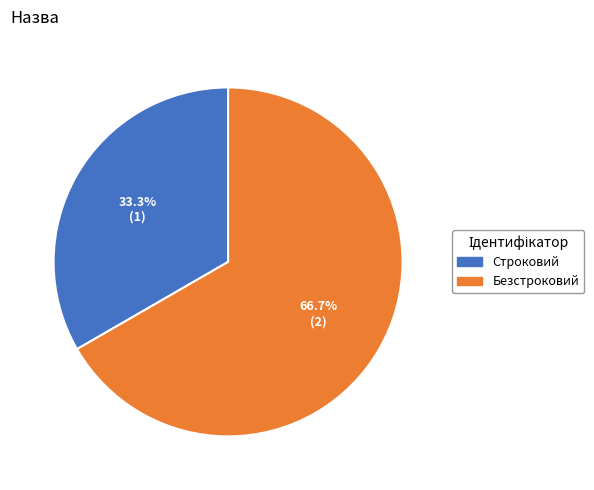

The Строковий slice represents 19% of the pie. True or false?

False